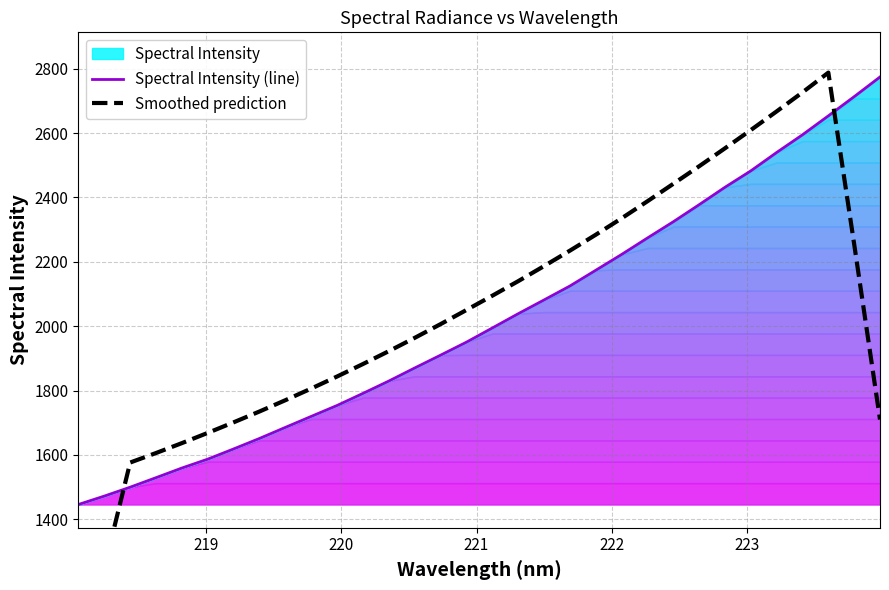

True or false: Spectral Intensity (line) has more than 1 interior local peaks.

False